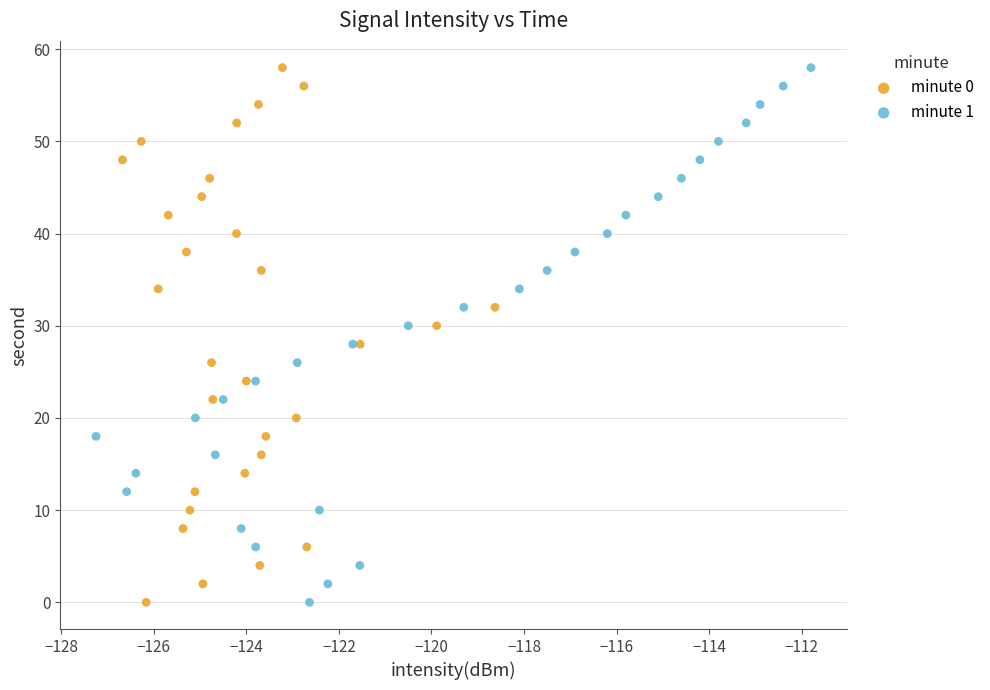

What are all the series names shown in the legend?

minute 0, minute 1